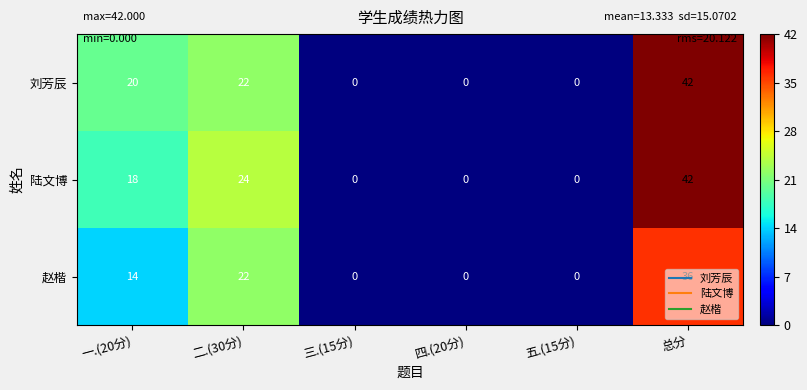

Where is 刘芳辰 nearest to the value 21?

一.(20分)